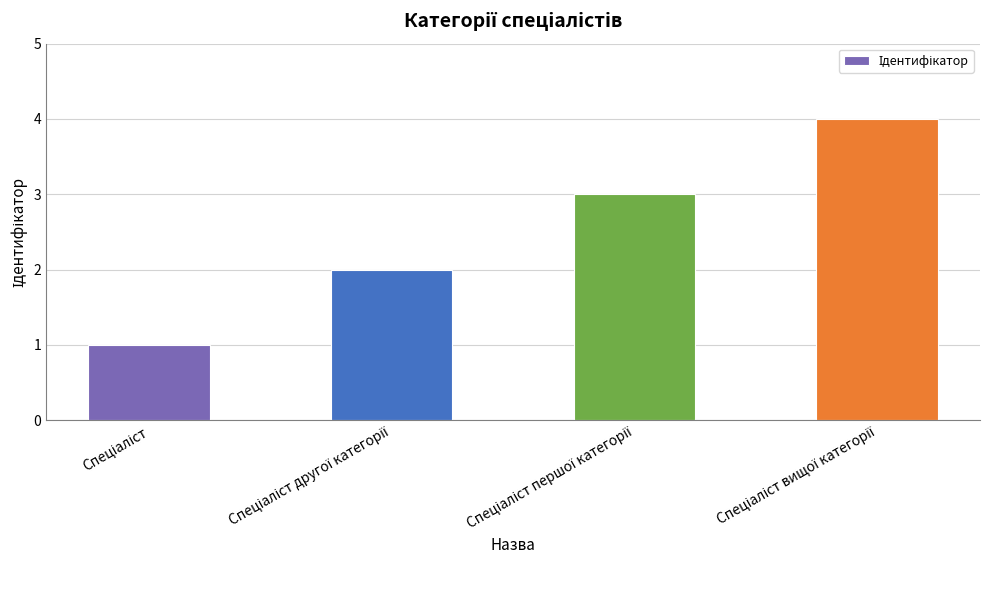

What is the difference between the maximum and minimum values?

3